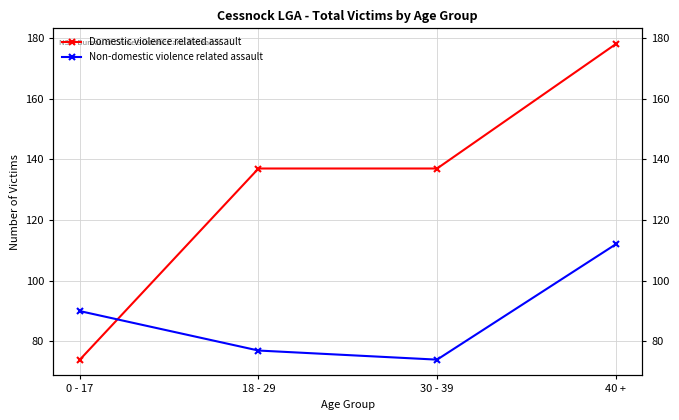

Where do Non-domestic violence related assault and Domestic violence related assault first cross each other?

0 - 17 and 18 - 29